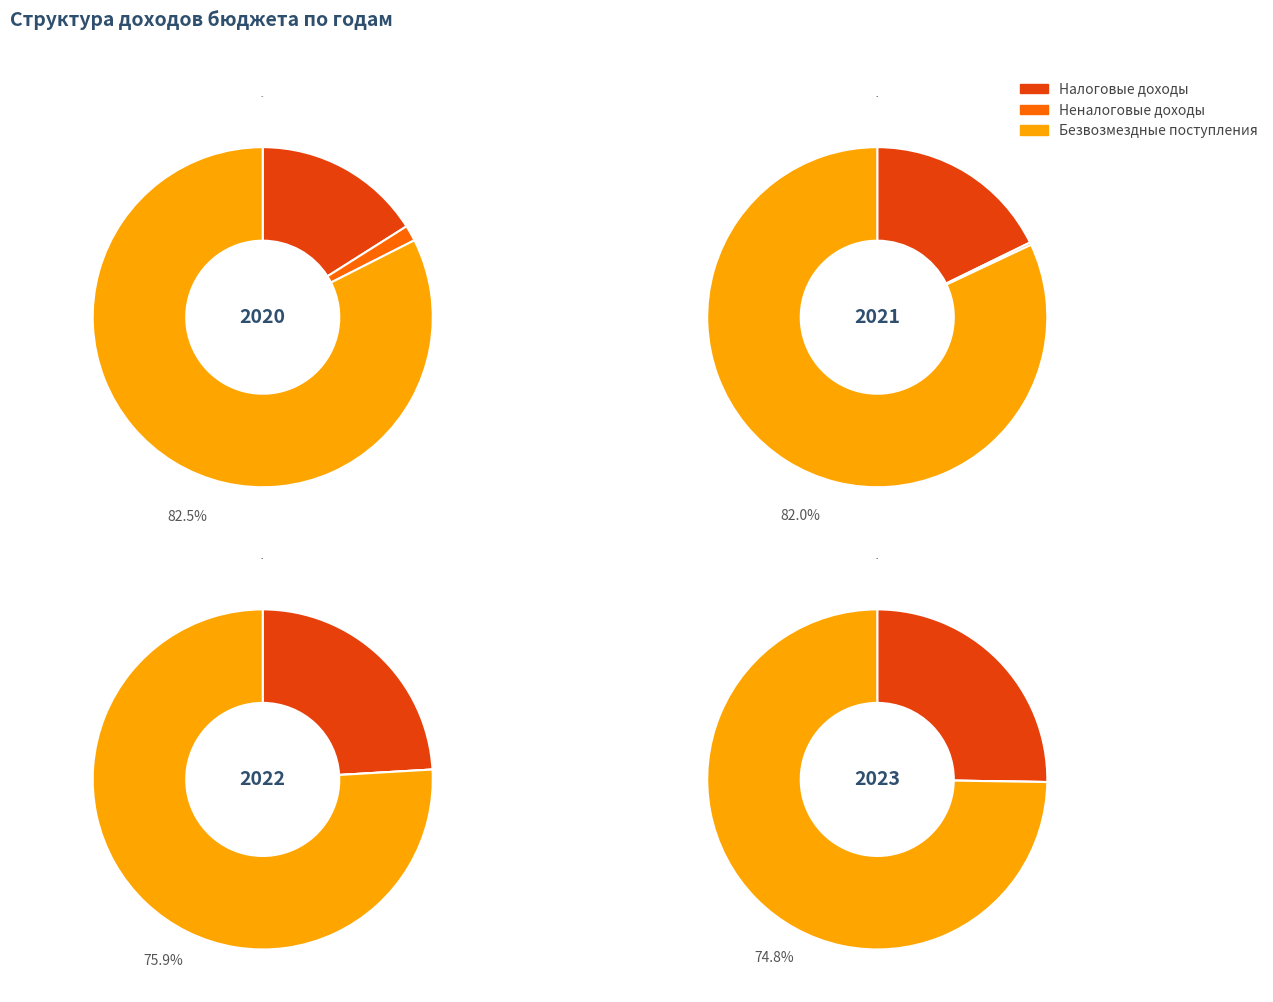

To the nearest percent, what is the difference between the Неналоговые доходы and Налоговые доходы slice percentages?

15%